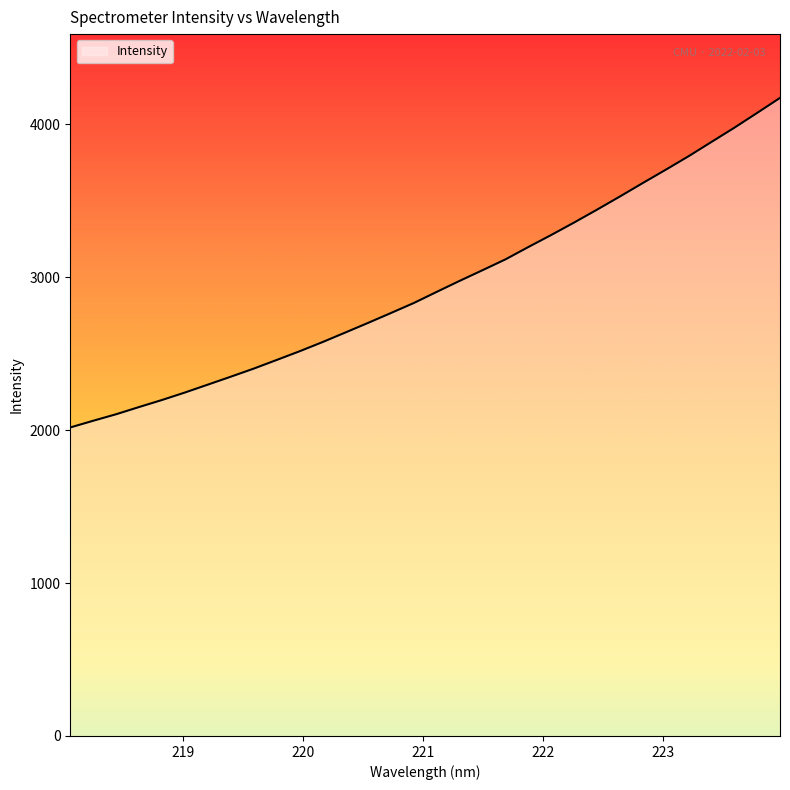

What is the smallest value displayed?

2017.2